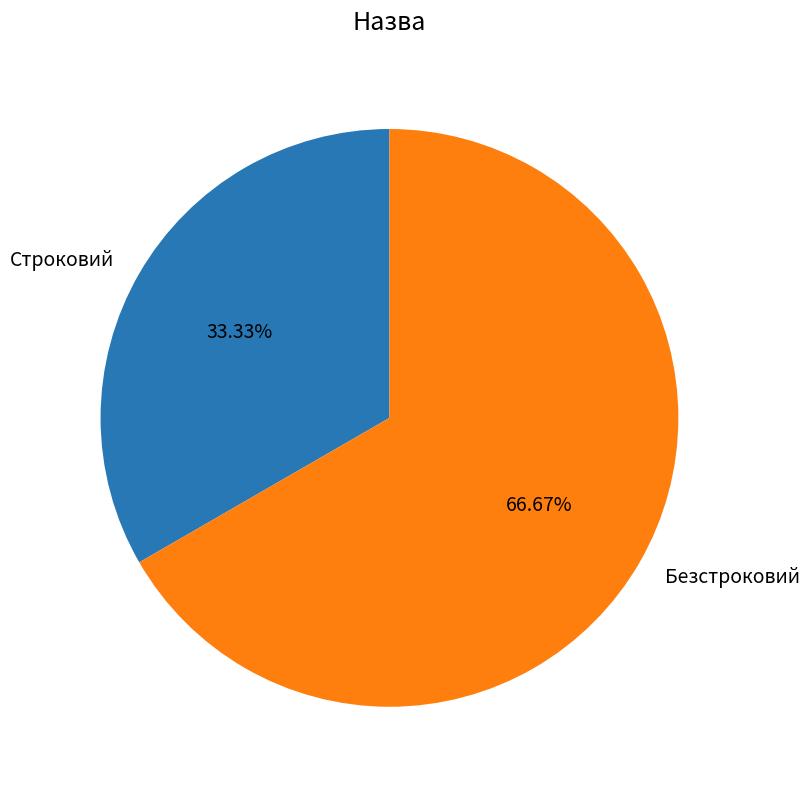

Combined, what portion of the pie is Безстроковий and Строковий?

100.0%